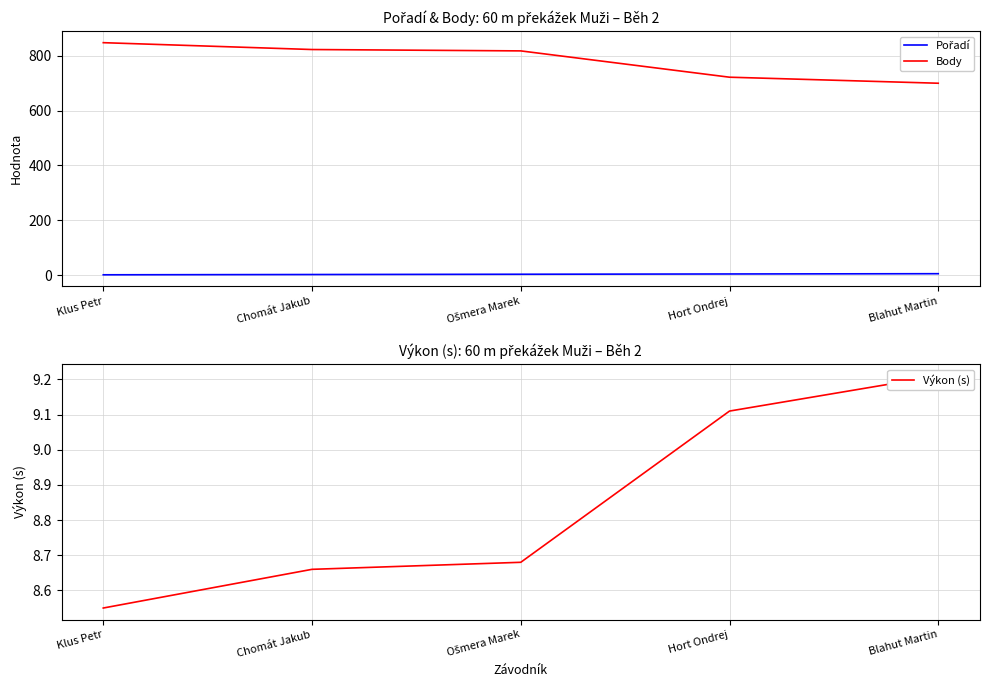

What position from the right is Chomát Jakub?

4